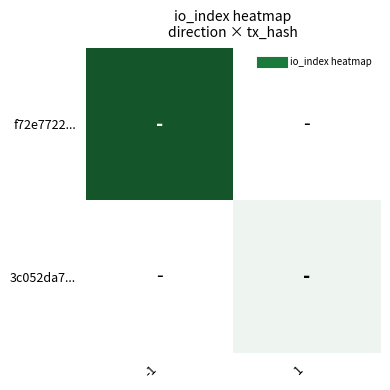

True or false: 3c052da7... has a value of 20.2 at 1.

False